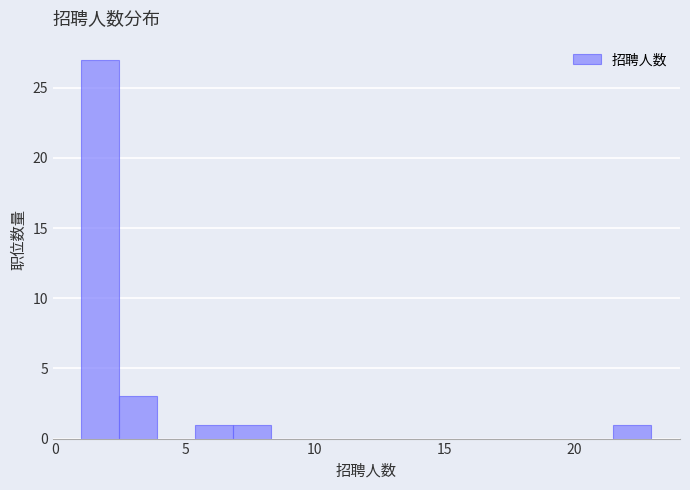

Read against the x-axis, roughly where is the centre of the tallest bar?

1.5